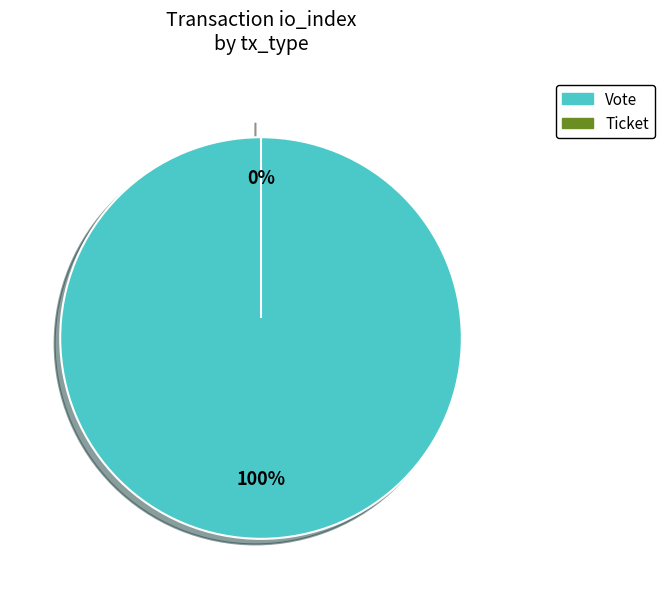

To the nearest percent, what is the average slice percentage?

50%